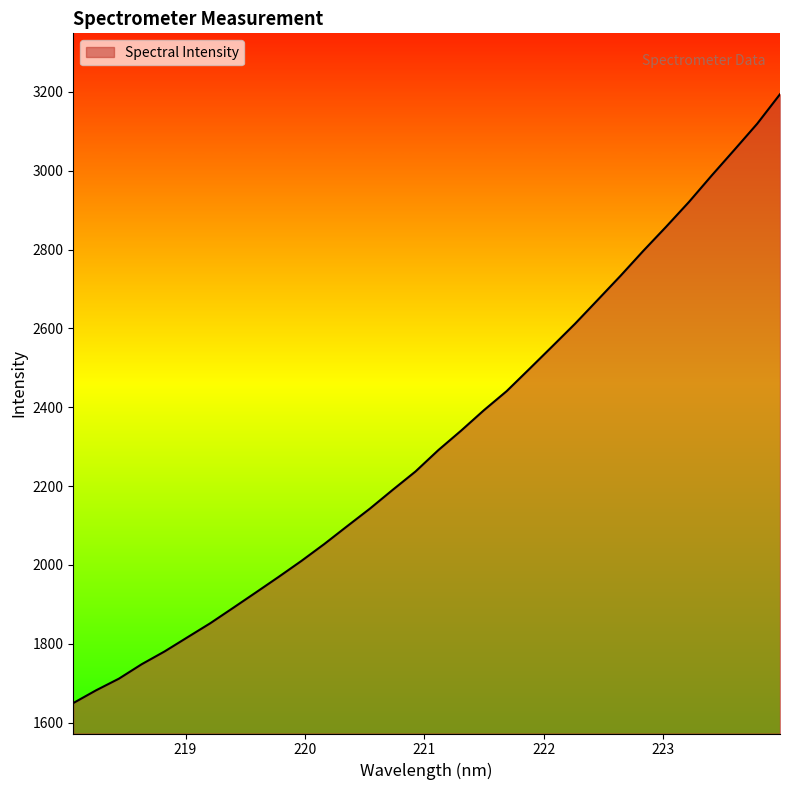

Does the chart display data point markers on the line(s)?

No